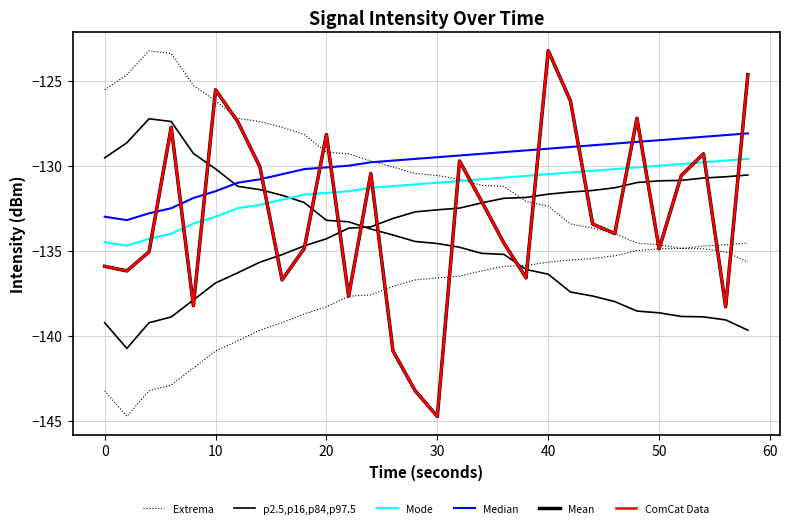

Is this an area chart (filled region under the line)?

No